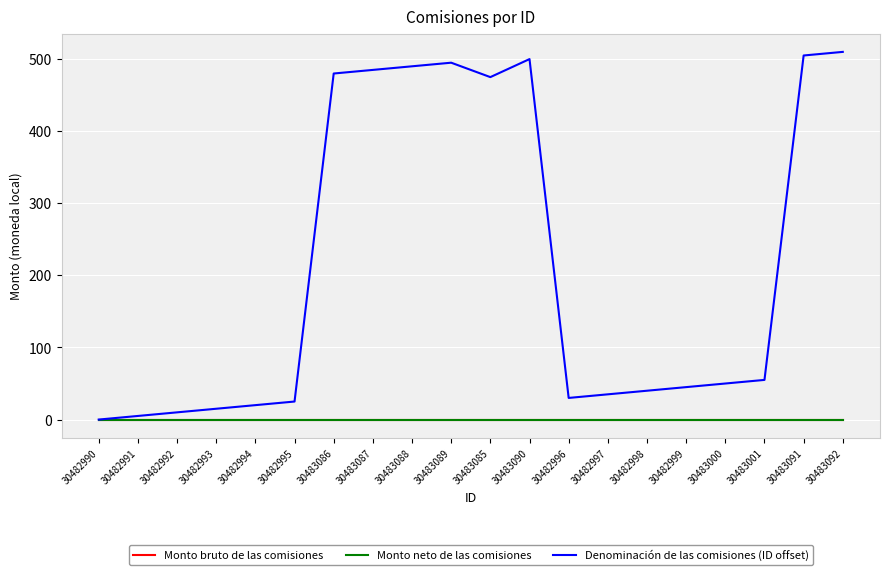

Where is the first local minimum for Denominación de las comisiones (ID offset)?

30483085